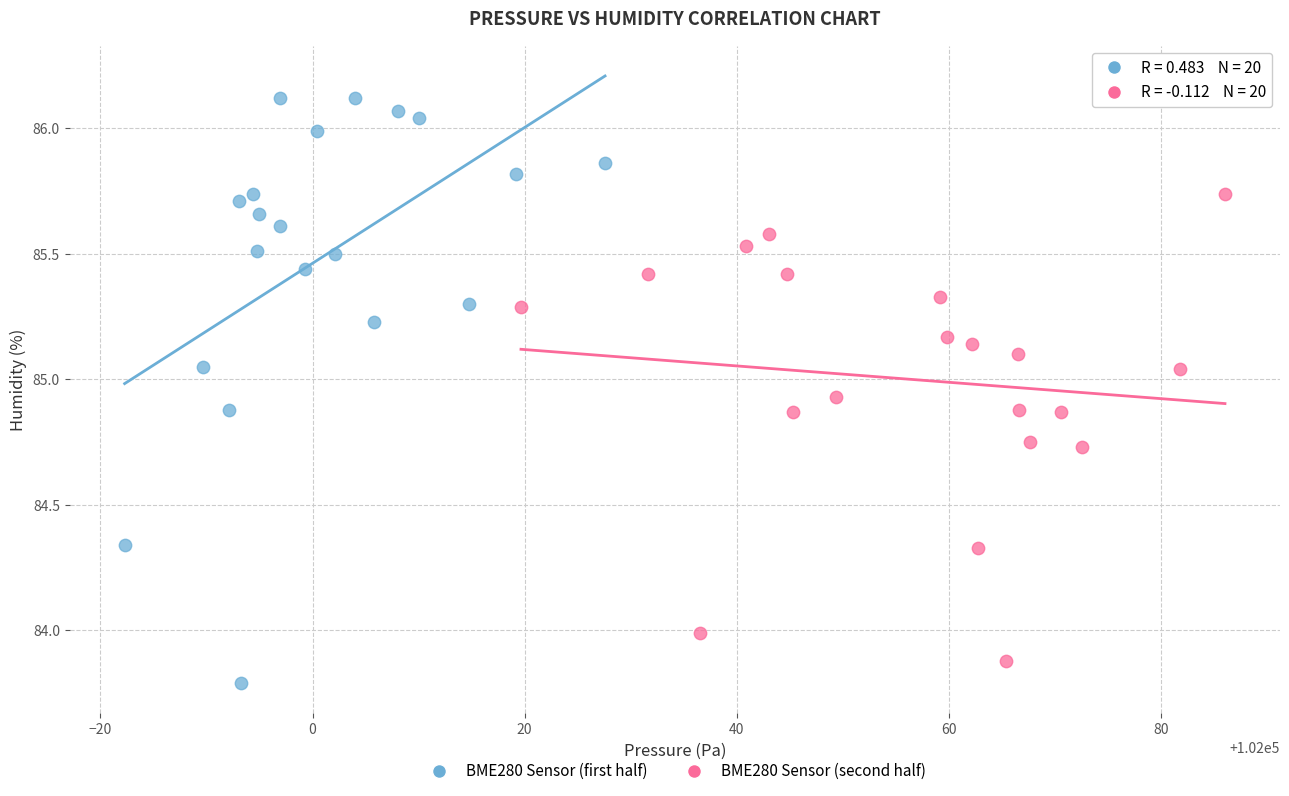

Which series has the widest spread of Y values?

BME280 Sensor (first half)